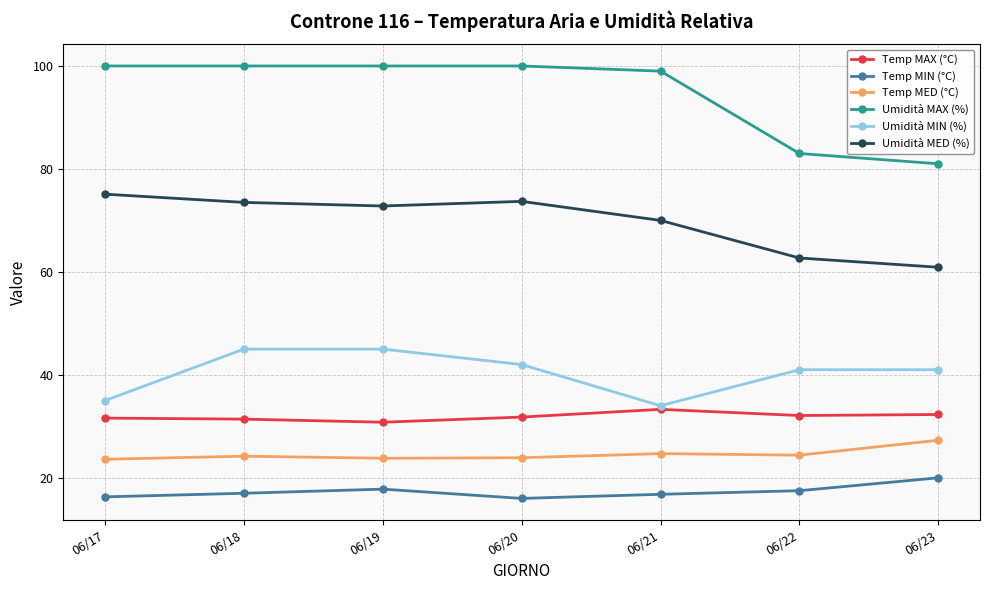

What is the minimum value shown in the chart?

16.0